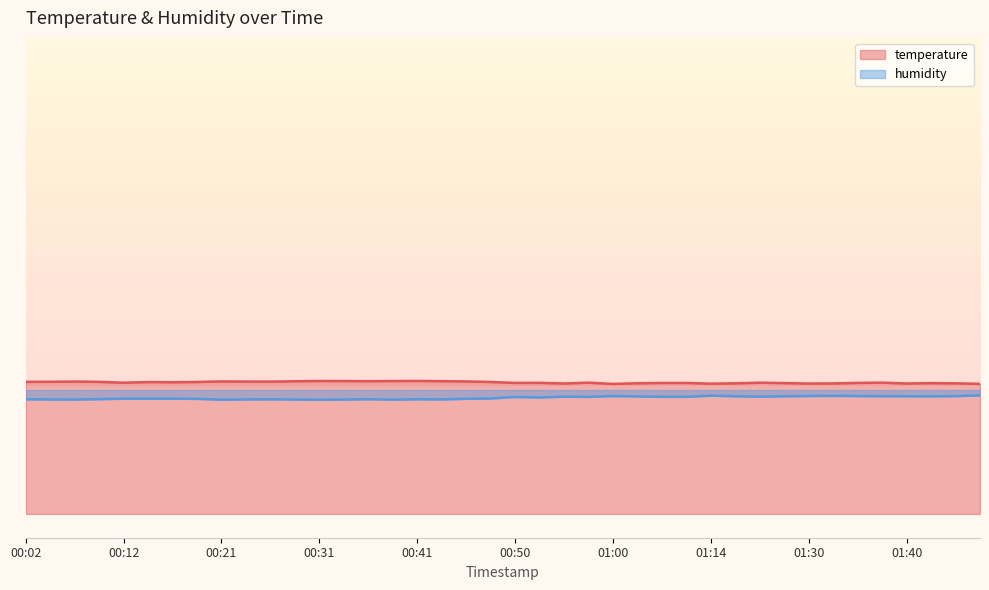

Which label corresponds to the smallest value in the chart?

00:31